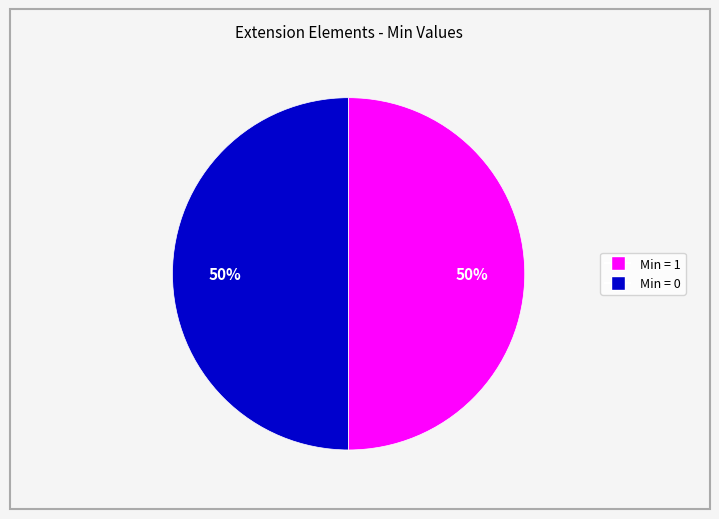

To the nearest percent, what is the average slice percentage?

50%